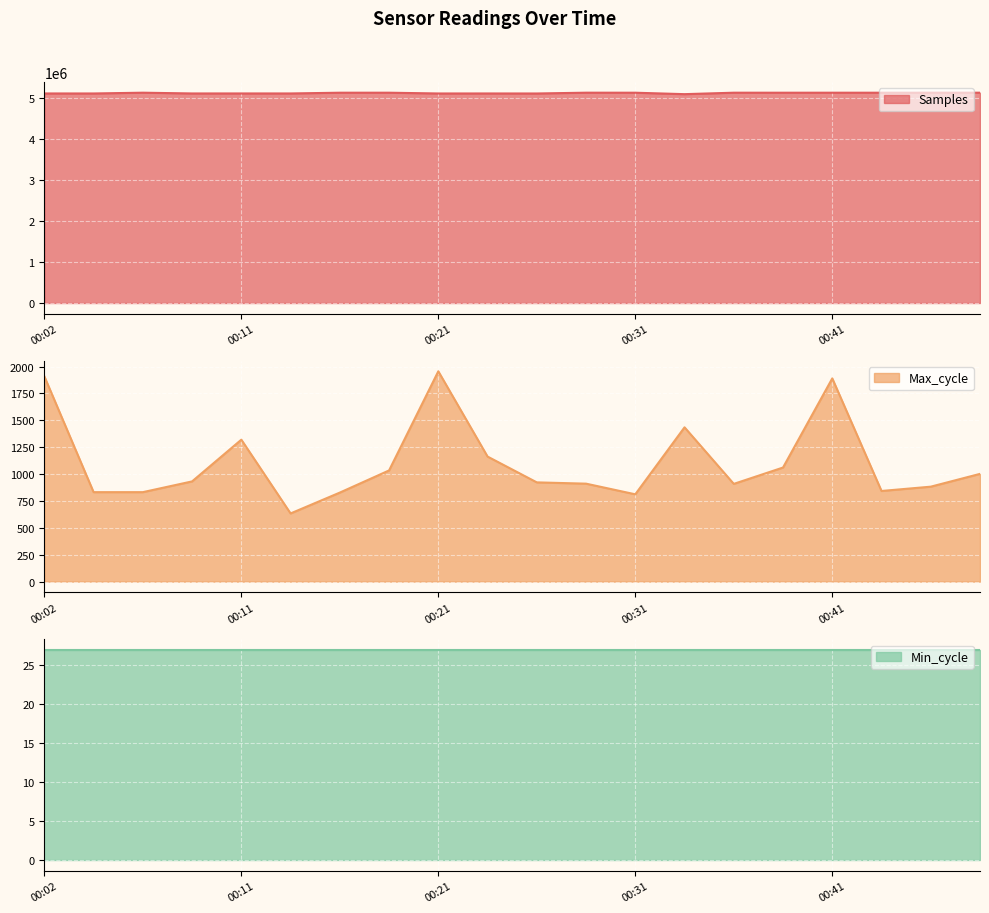

List the labels in order of Max_cycle value, smallest first.

00:14, 00:31, 00:16, 00:04, 00:07, 00:43, 00:45, 00:36, 00:28, 00:26, 00:09, 00:48, 00:19, 00:38, 00:24, 00:11, 00:33, 00:41, 00:02, 00:21